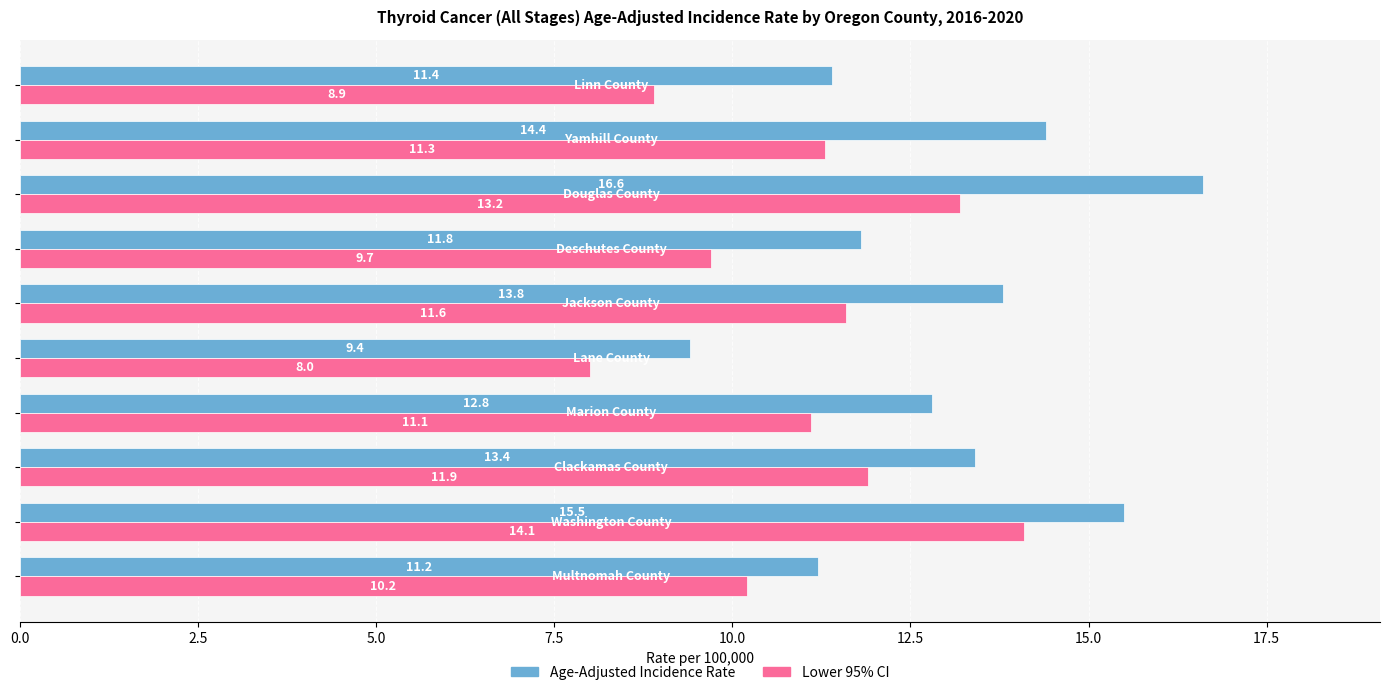

Which series has the largest total across all categories?

Age-Adjusted Incidence Rate